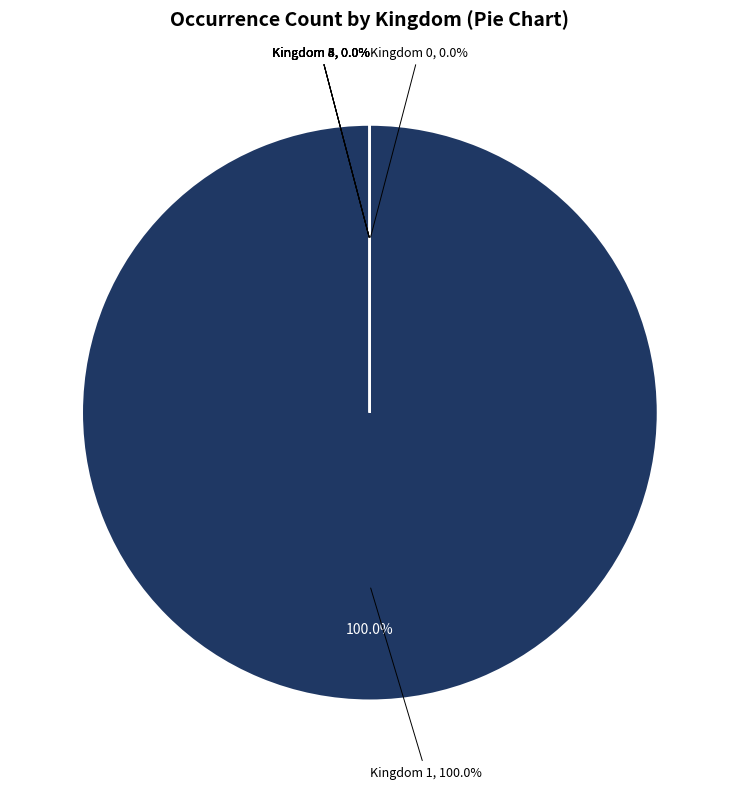

What percentage is NOT represented by 5?

100.0%